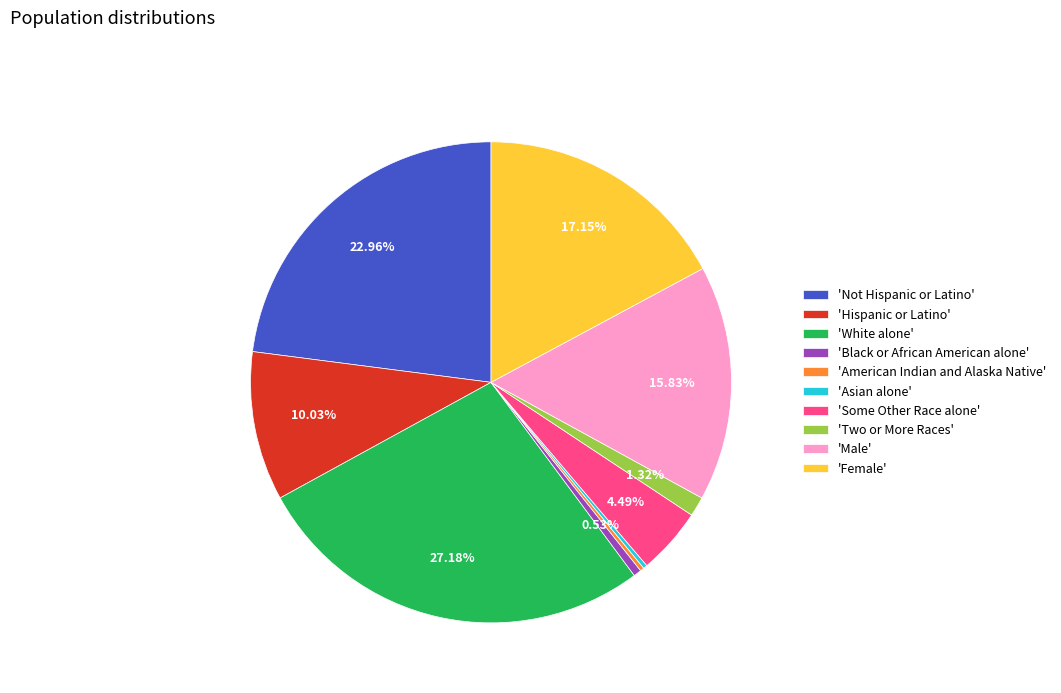

To the nearest percent, what is the difference between the largest and smallest slice percentages?

27%